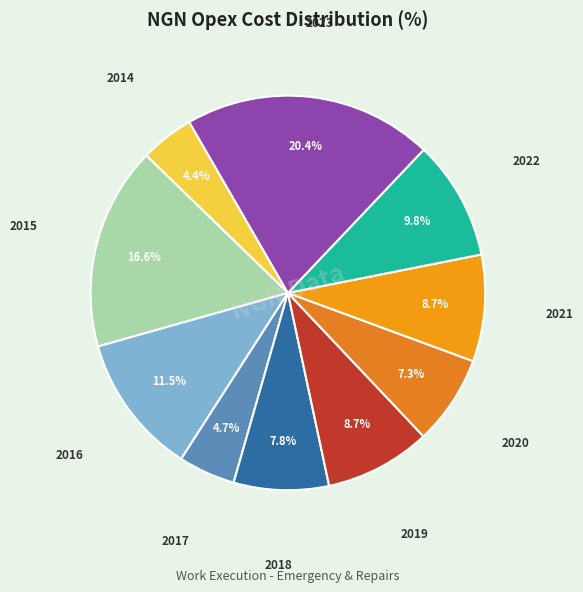

Count the number of slices in the pie.

10